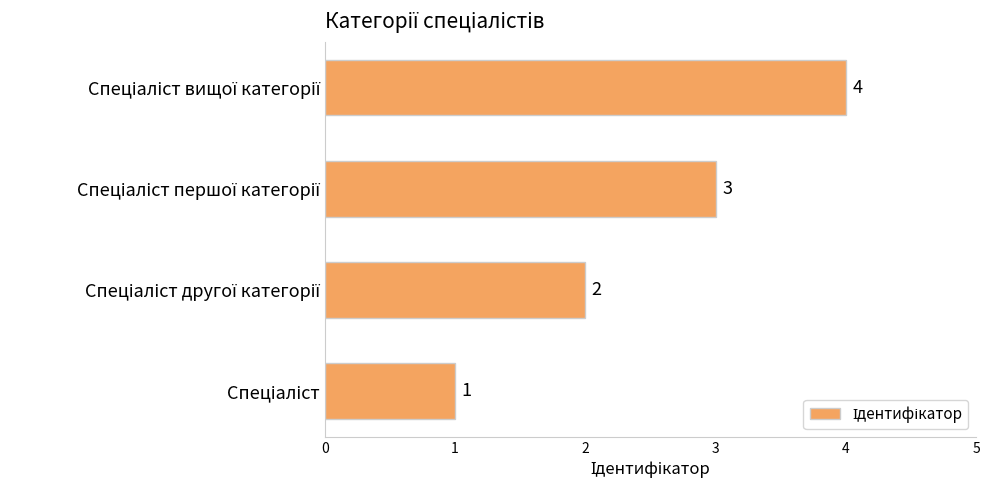

How many data points does each series have?

4